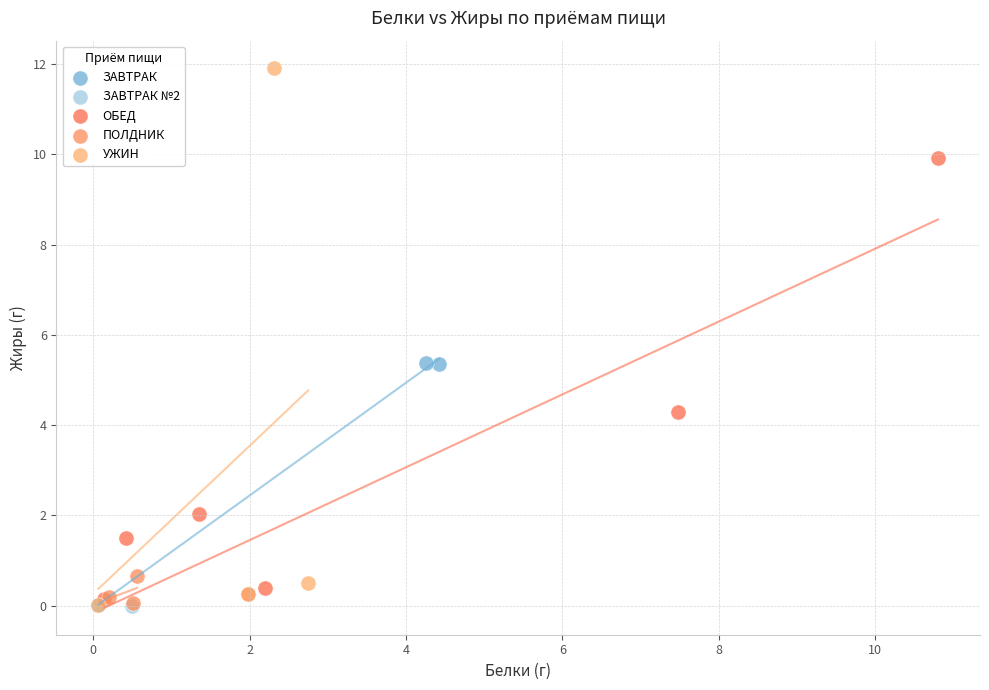

What are all the series names shown in the legend?

ЗАВТРАК, ЗАВТРАК №2, ОБЕД, ПОЛДНИК, УЖИН